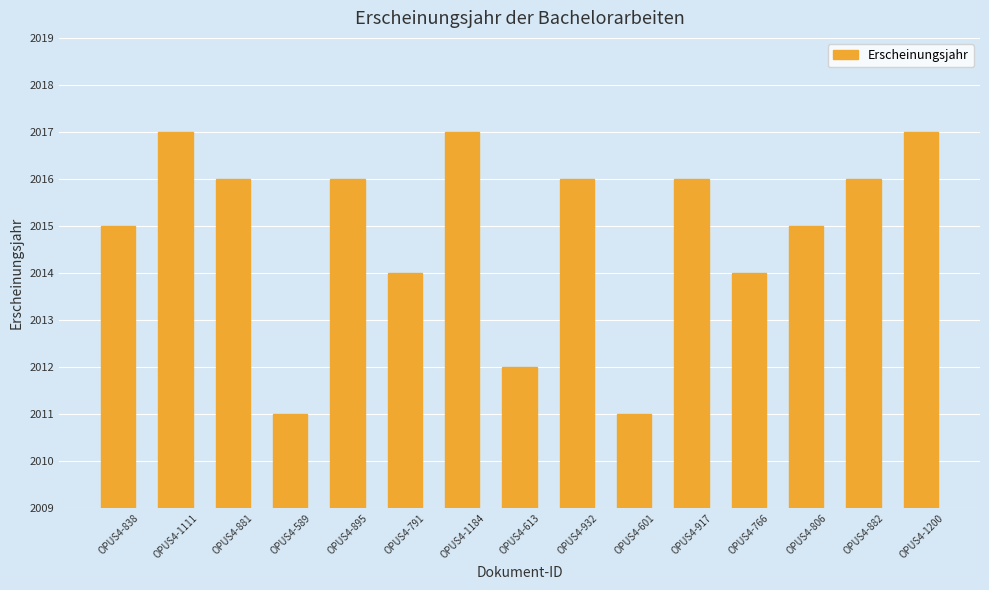

How many values are below 2016?

7